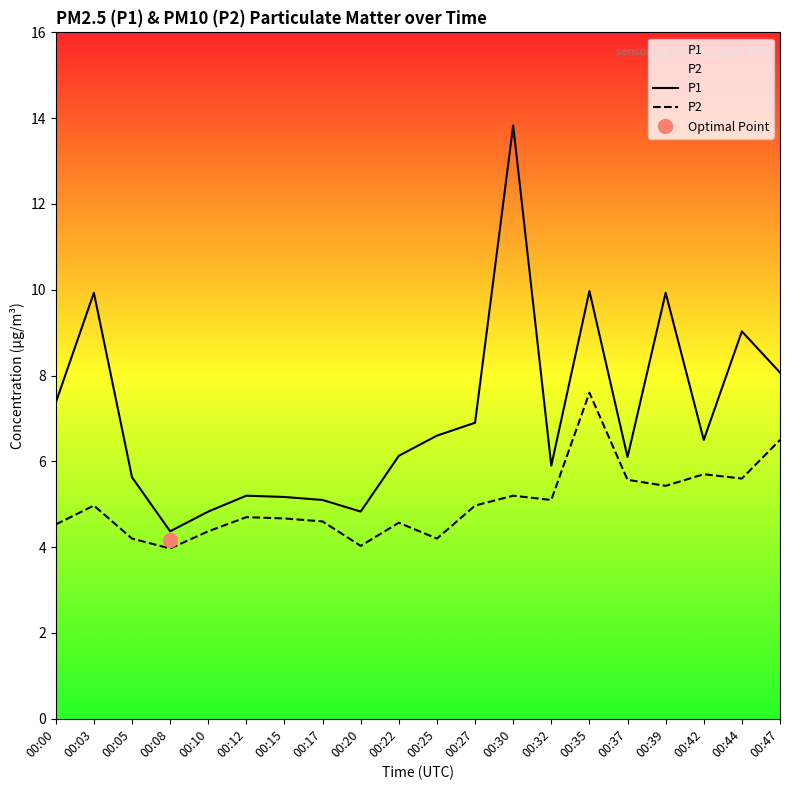

Which has a higher value, 00:44 or 00:27?

00:44